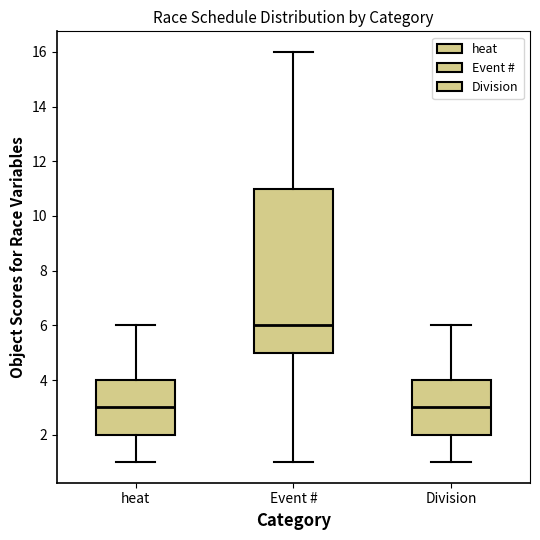

Which box's median line is the highest?

Event #